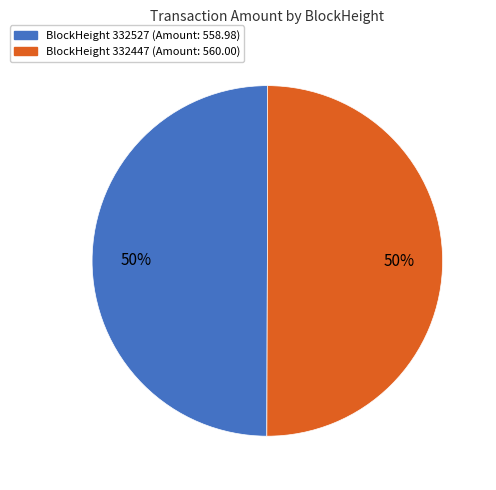

How many slices are in this pie chart?

2